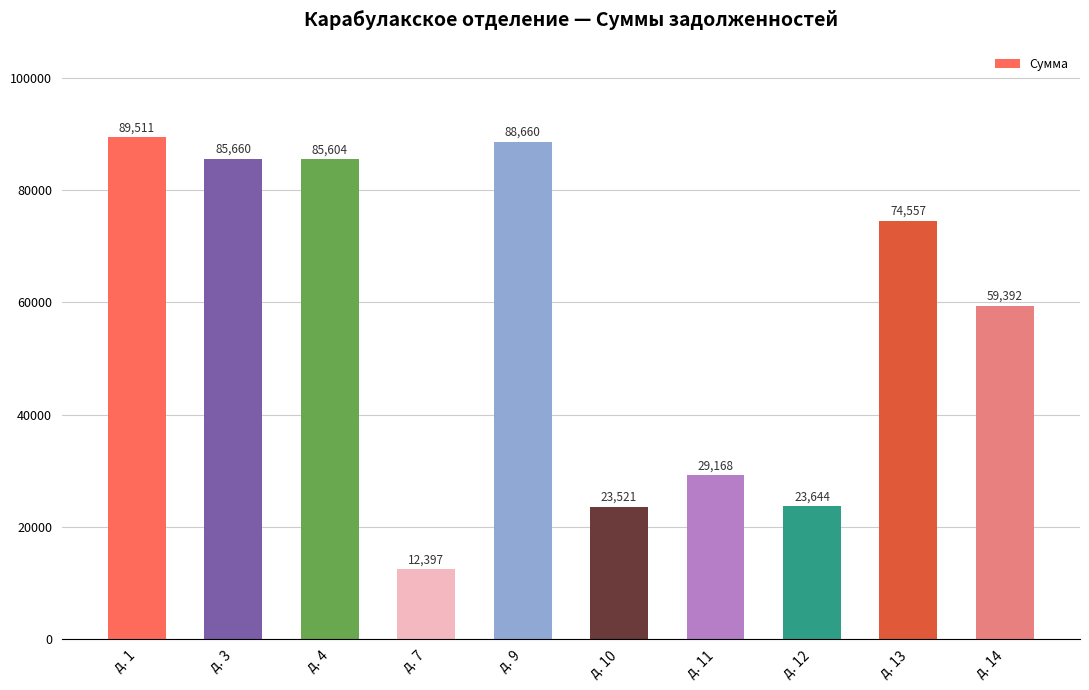

What is the minimum value shown in the chart?

12397.2